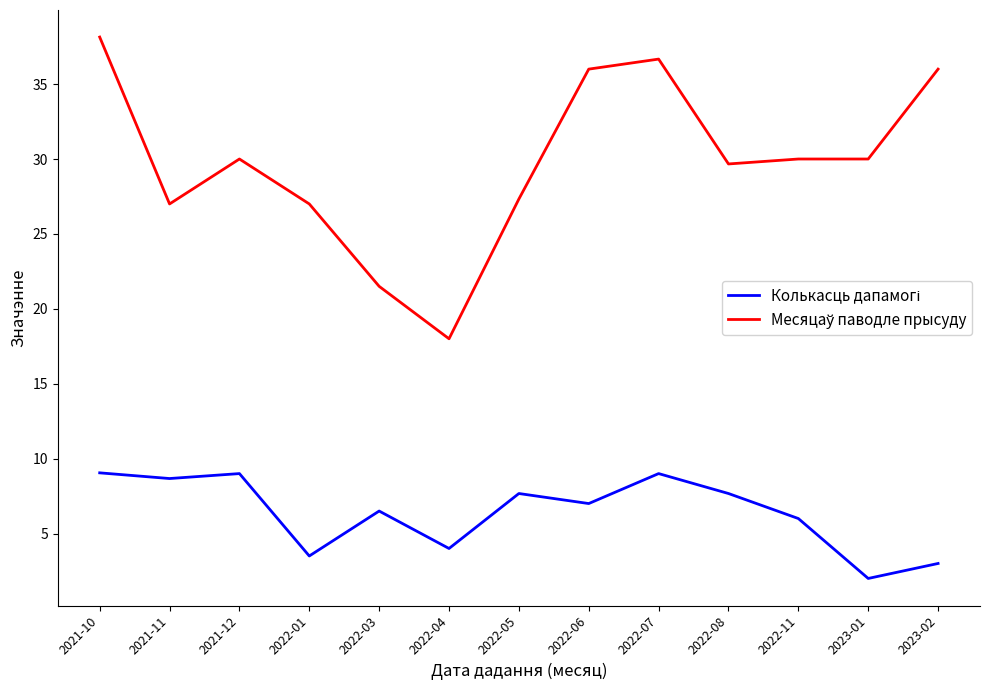

What is the smallest value displayed?

2.0